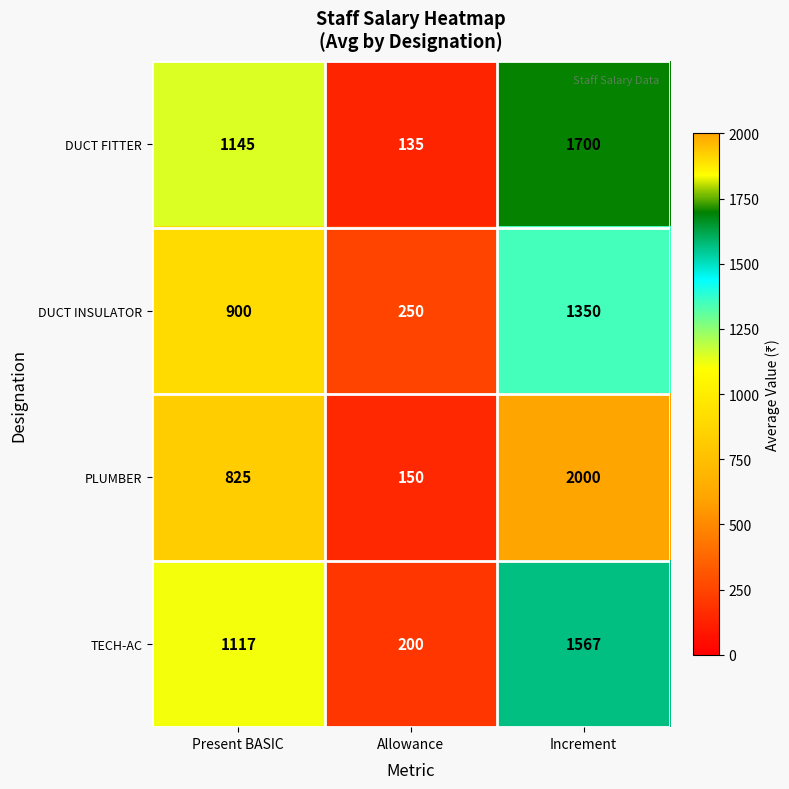

Reading left to right, extract all data points from this chart.

DUCT FITTER: Present BASIC=1145	Allowance=135	Increment=1700
DUCT INSULATOR: Present BASIC=900	Allowance=250	Increment=1350
PLUMBER: Present BASIC=825	Allowance=150	Increment=2000
TECH-AC: Present BASIC=1117	Allowance=200	Increment=1567